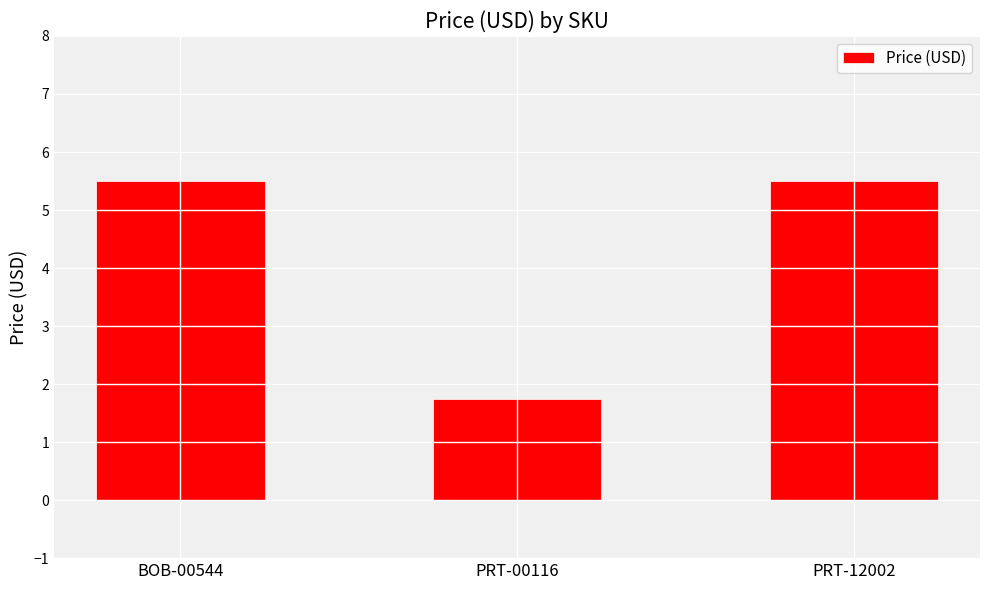

What is the sum of all values?

12.8